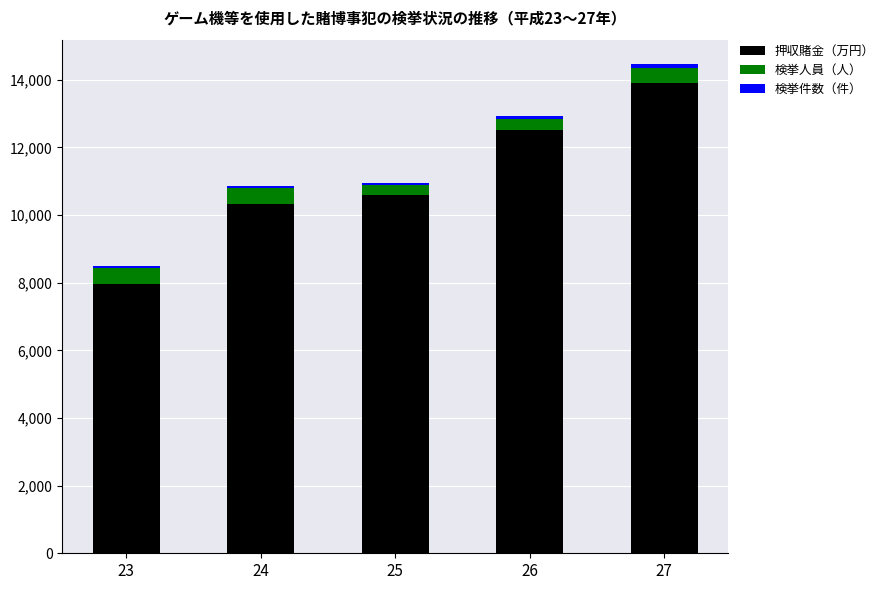

What is the difference between the maximum and minimum values in the 押収賭金（万円） series?

5923